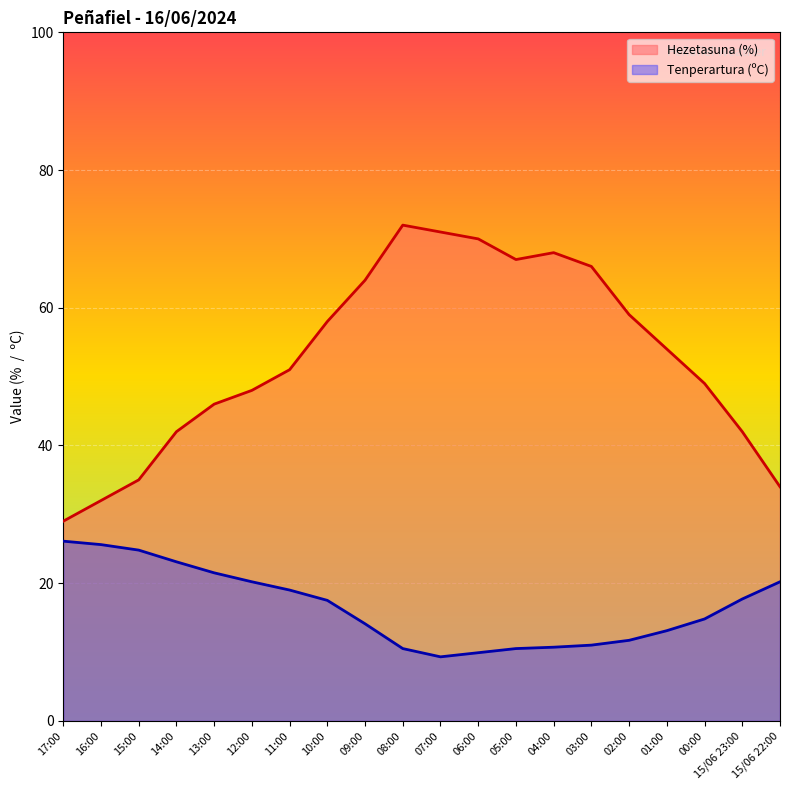

Does the chart display data point markers on the line(s)?

No